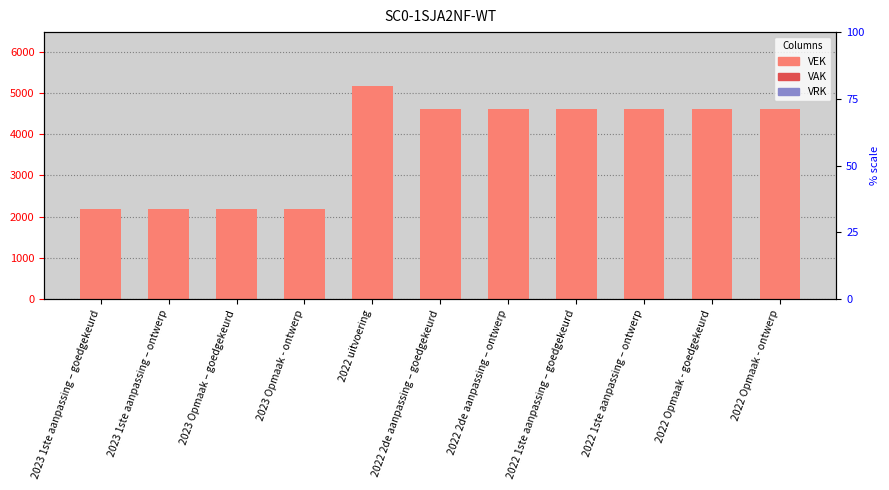

At which label is VAK closest to 0?

2023 1ste aanpassing – goedgekeurd